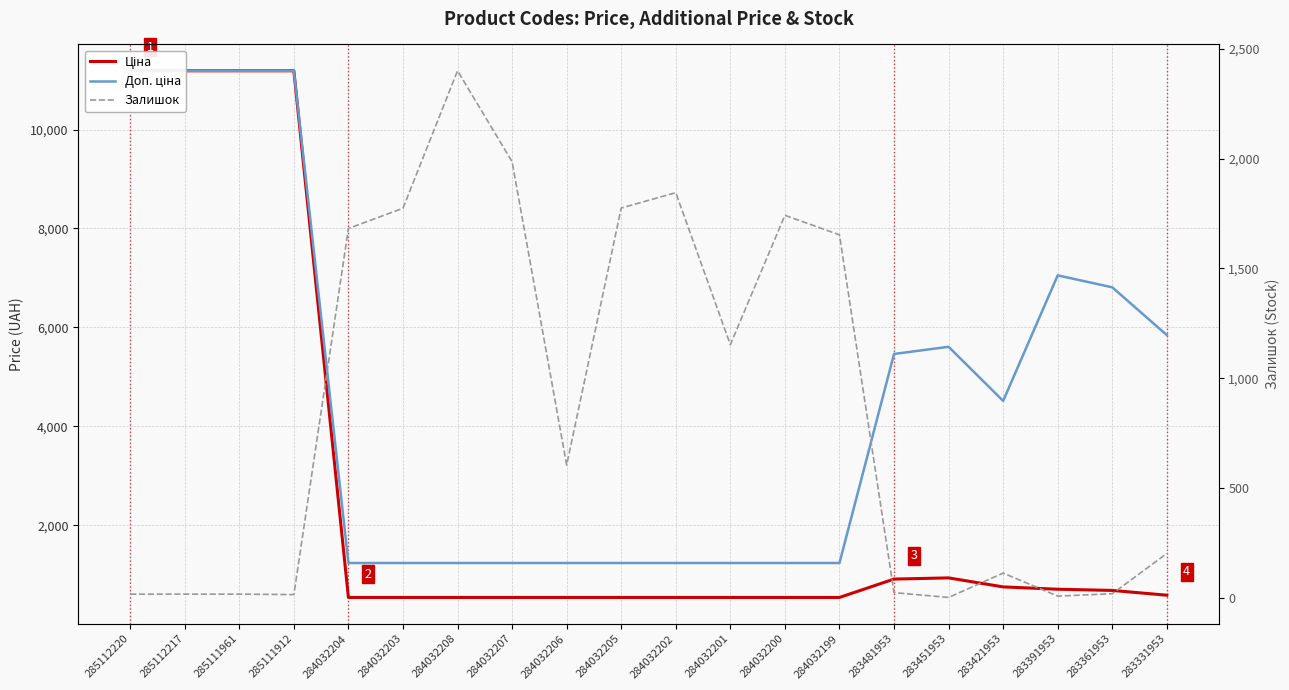

True or false: Доп. ціна and Ціна intersect in this chart.

False